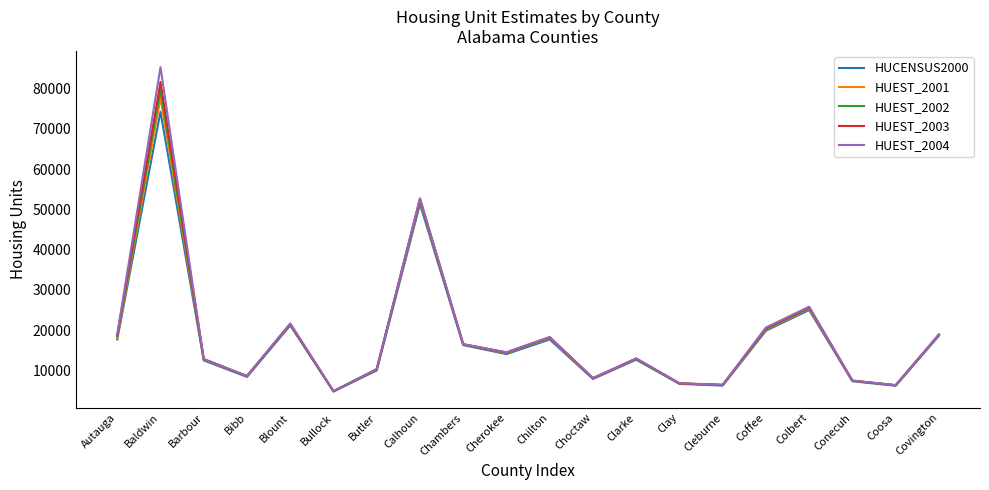

Is it true that HUCENSUS2000 equals 9829 at Clay?

False